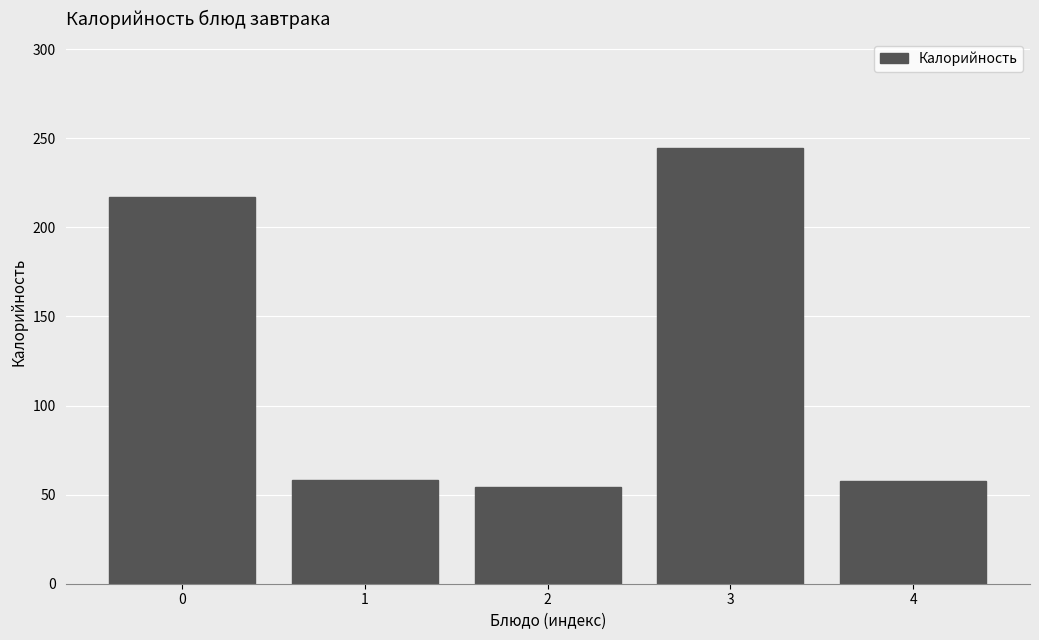

What is the change in value from 0 to 4?

-159.2